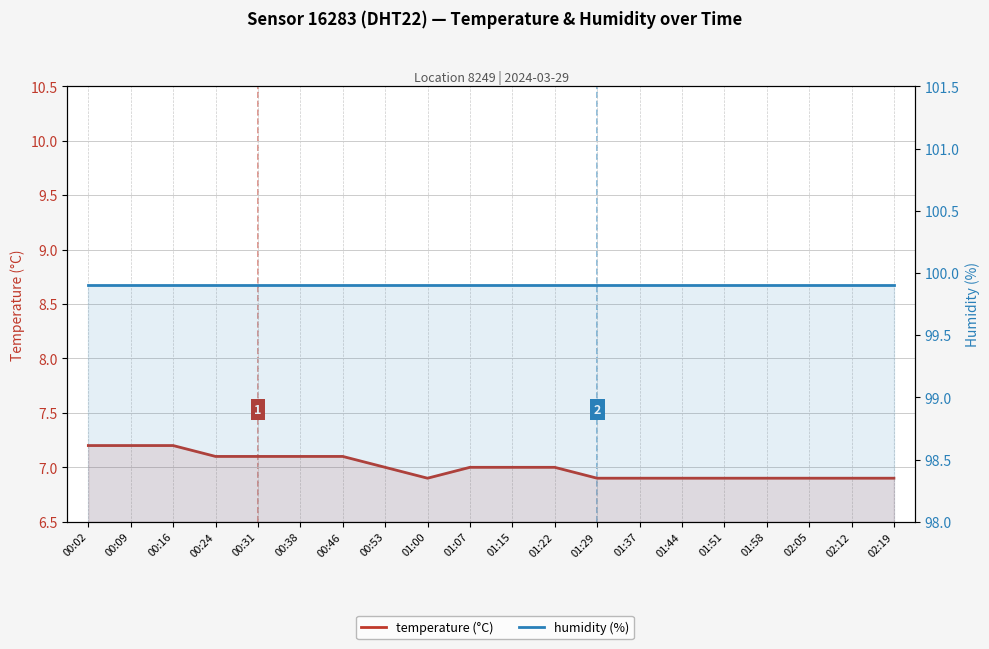

What is the value of the humidity (%) point at the 3rd from the left?

99.9